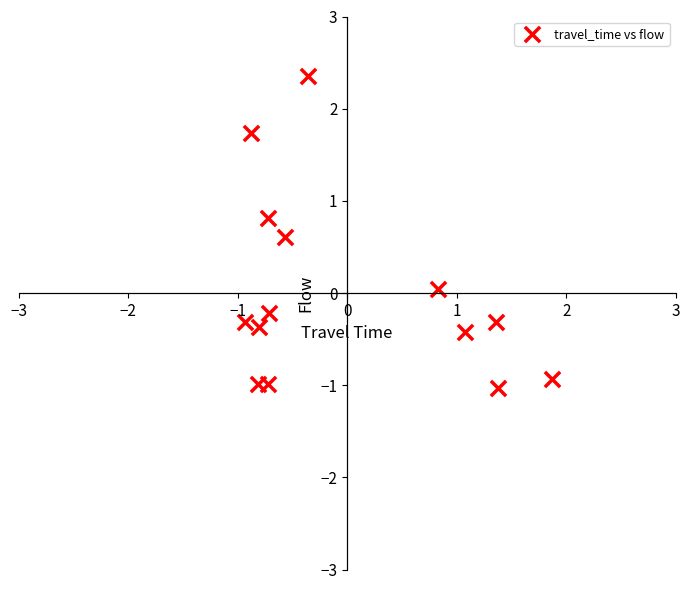

What is the range of Y values (max minus min)?

3.4